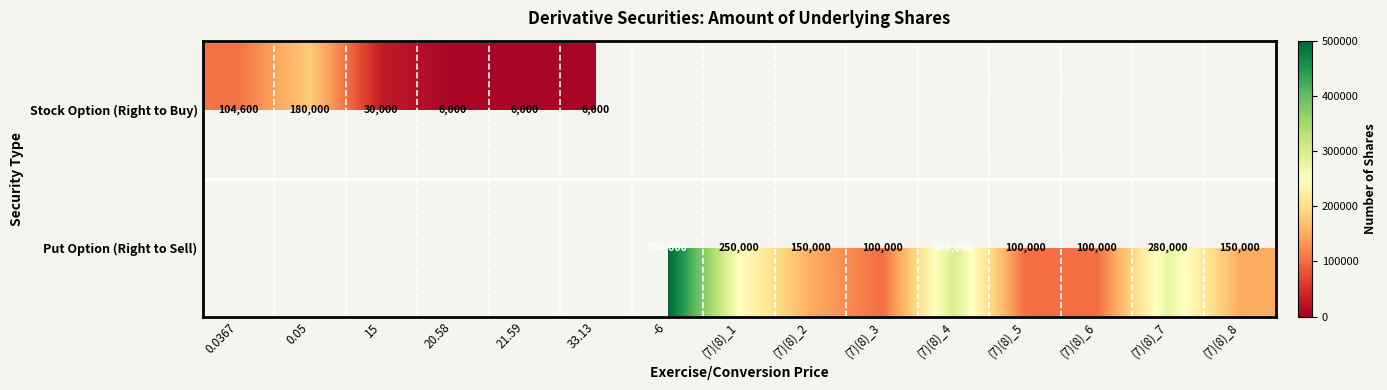

What is the sum of the Put Option (Right to Sell) values at (7)(8)_2 and (7)(8)_5?

250000